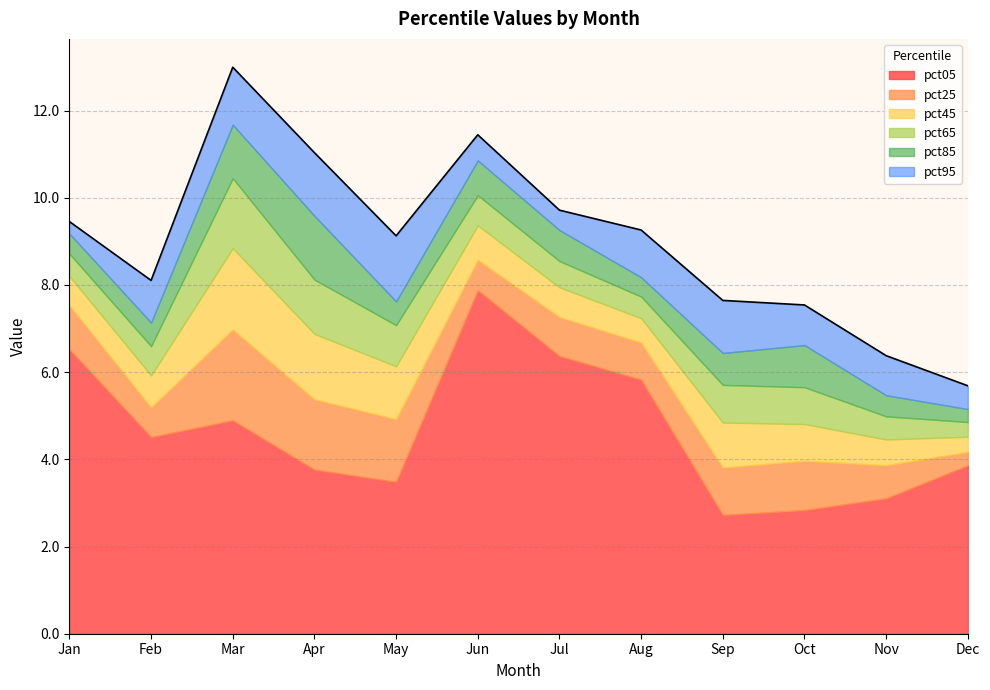

Which series has the largest range (max minus min)?

pct05